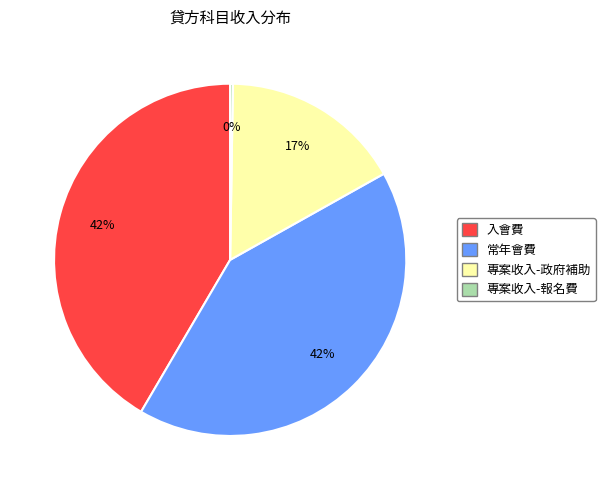

True or false: 常年會費 accounts for 42% of the total.

True